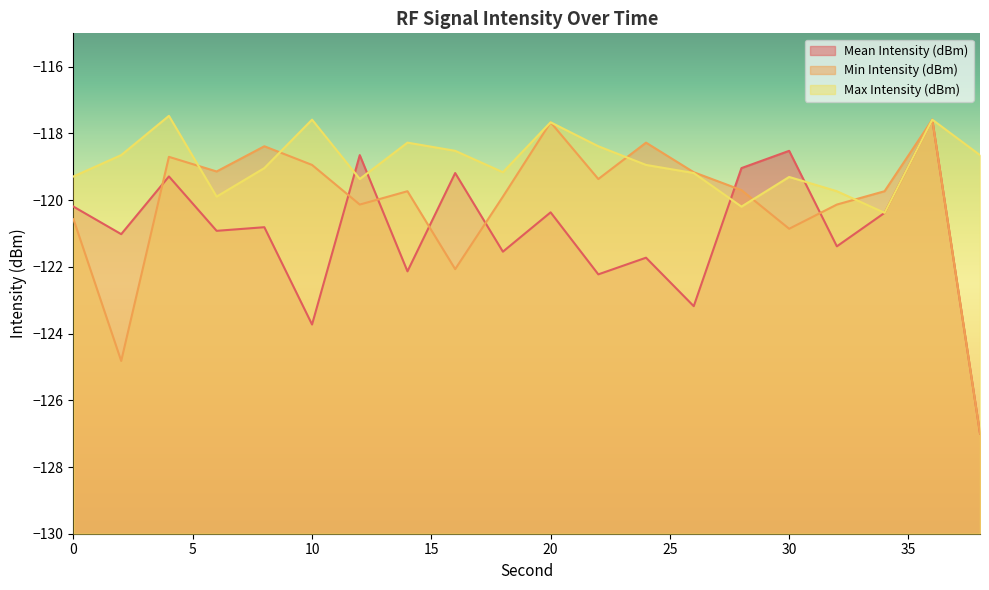

List the series in order of their peak value, highest first.

Max Intensity (dBm), Mean Intensity (dBm), Min Intensity (dBm)